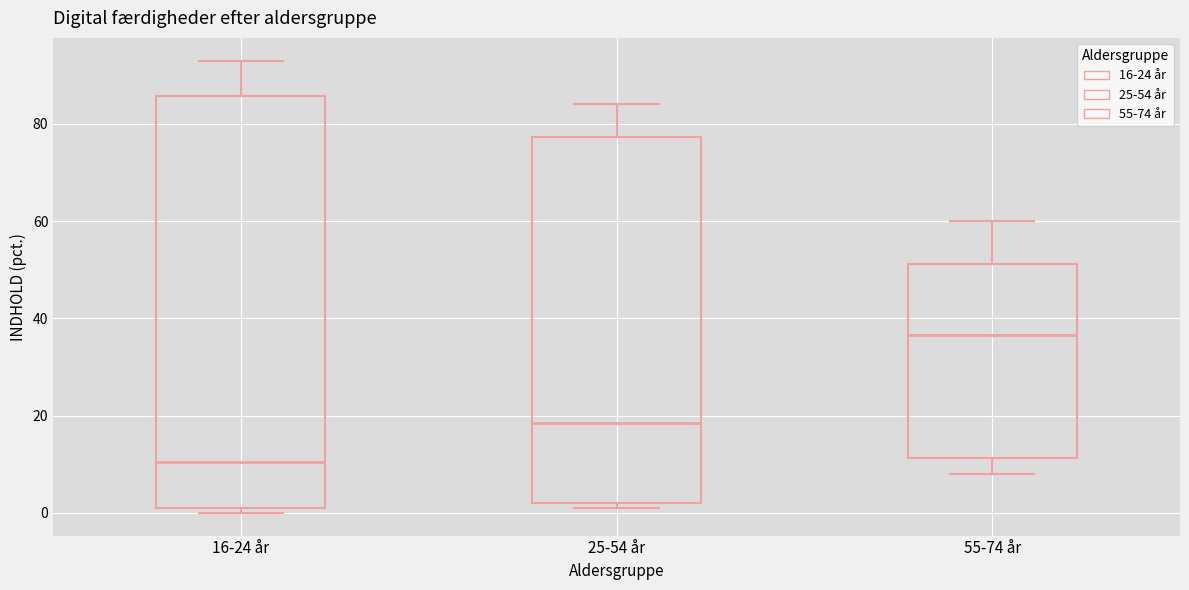

Reading left to right, transcribe this box plot: for each box, give where its median line is, the range the box spans, and where its two whiskers end, as read against the y-axis. The values are not printed on the chart, so give them approximately, as read against the axis.

16-24 år: median 10, box 2 to 86, whiskers 0 to 94
25-54 år: median 18, box 2 to 78, whiskers 2 (just below the box's lower edge) to 84
55-74 år: median 36, box 12 to 52, whiskers 8 to 60